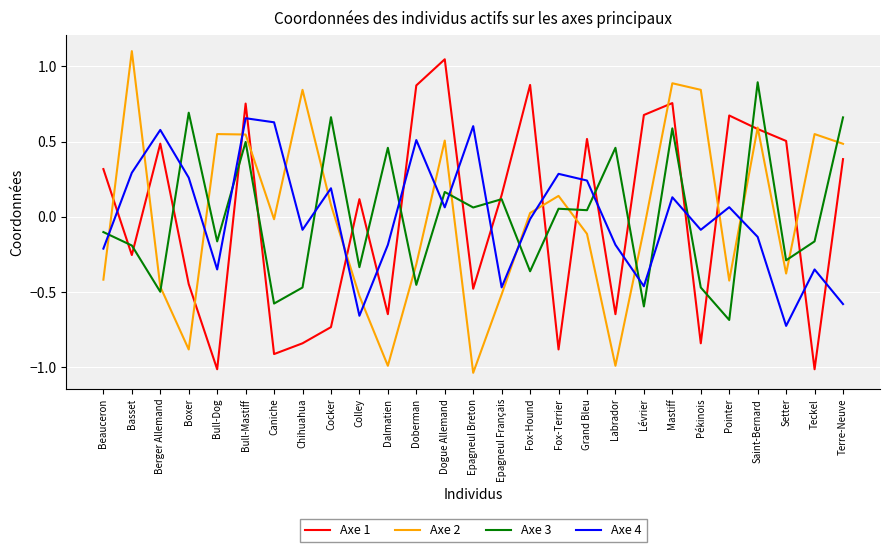

What is the difference between the highest and lowest values at Fox-Terrier?

1.2